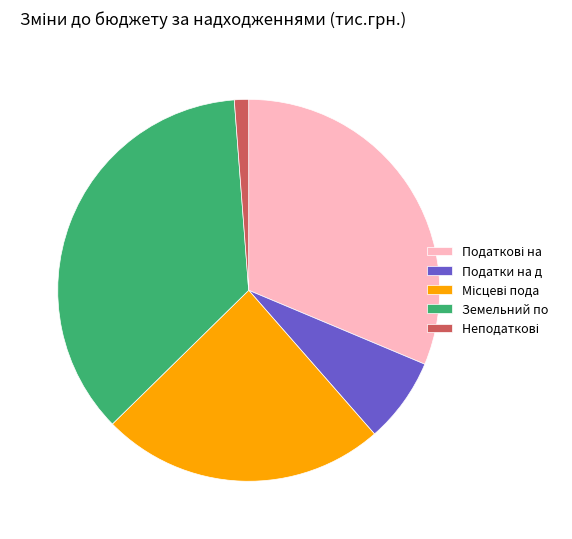

Is there any slice that represents more than half of the pie?

No